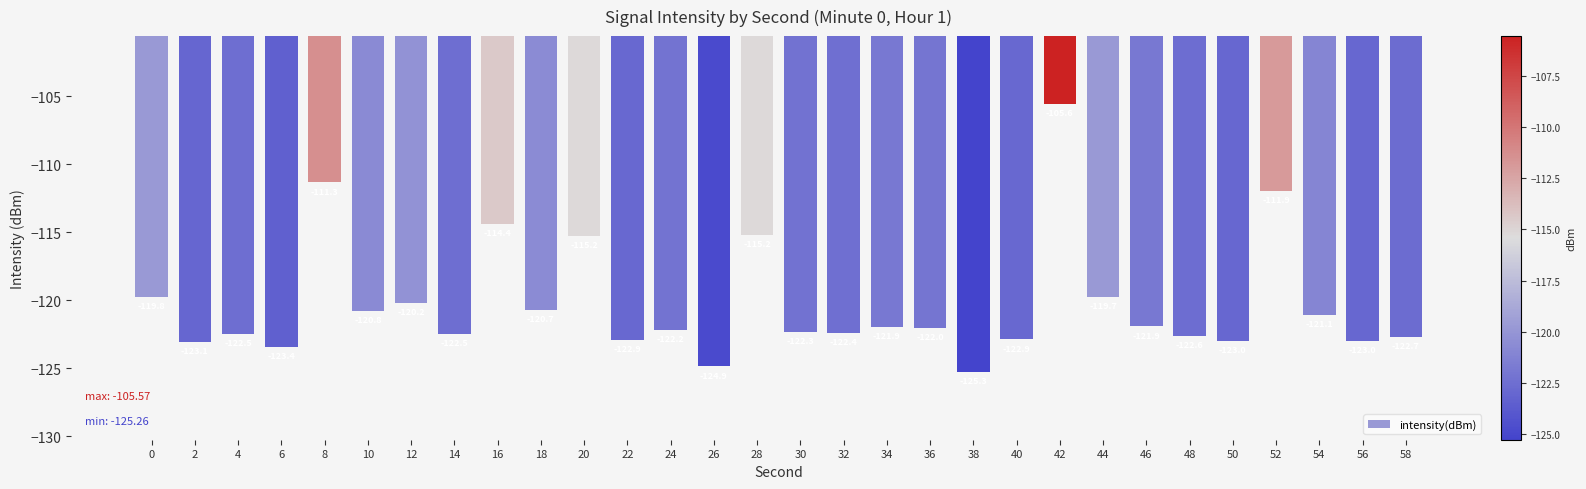

Count the number of data series in this chart.

1